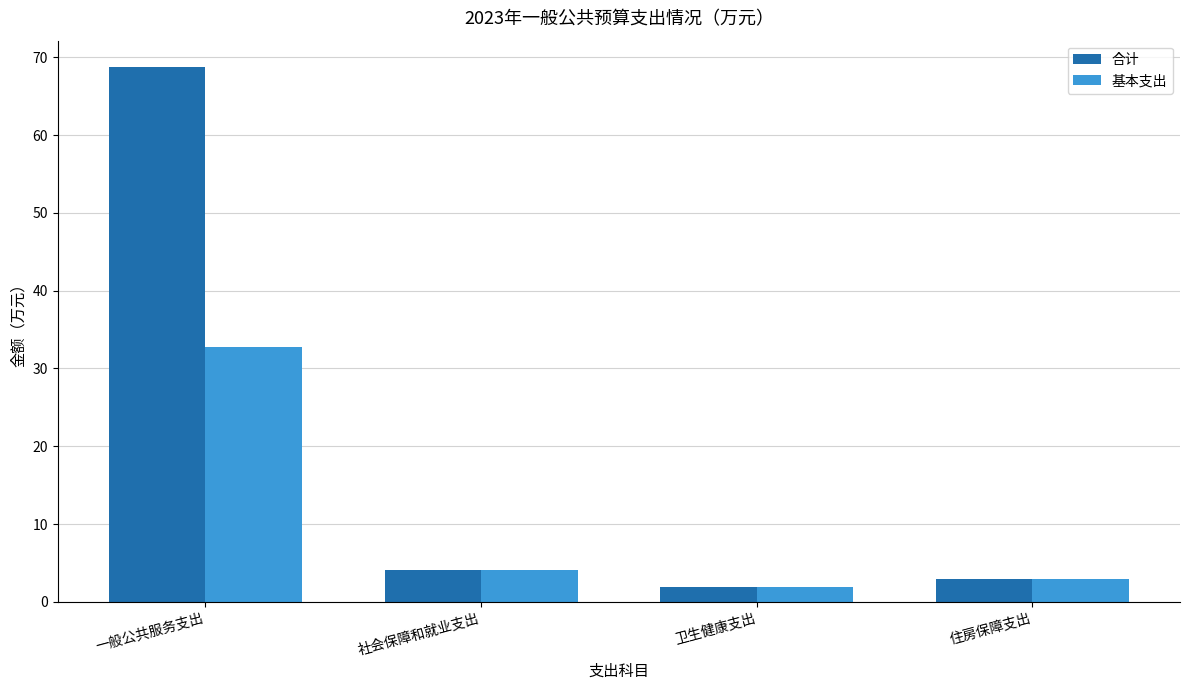

At which label does 基本支出 reach its minimum?

卫生健康支出